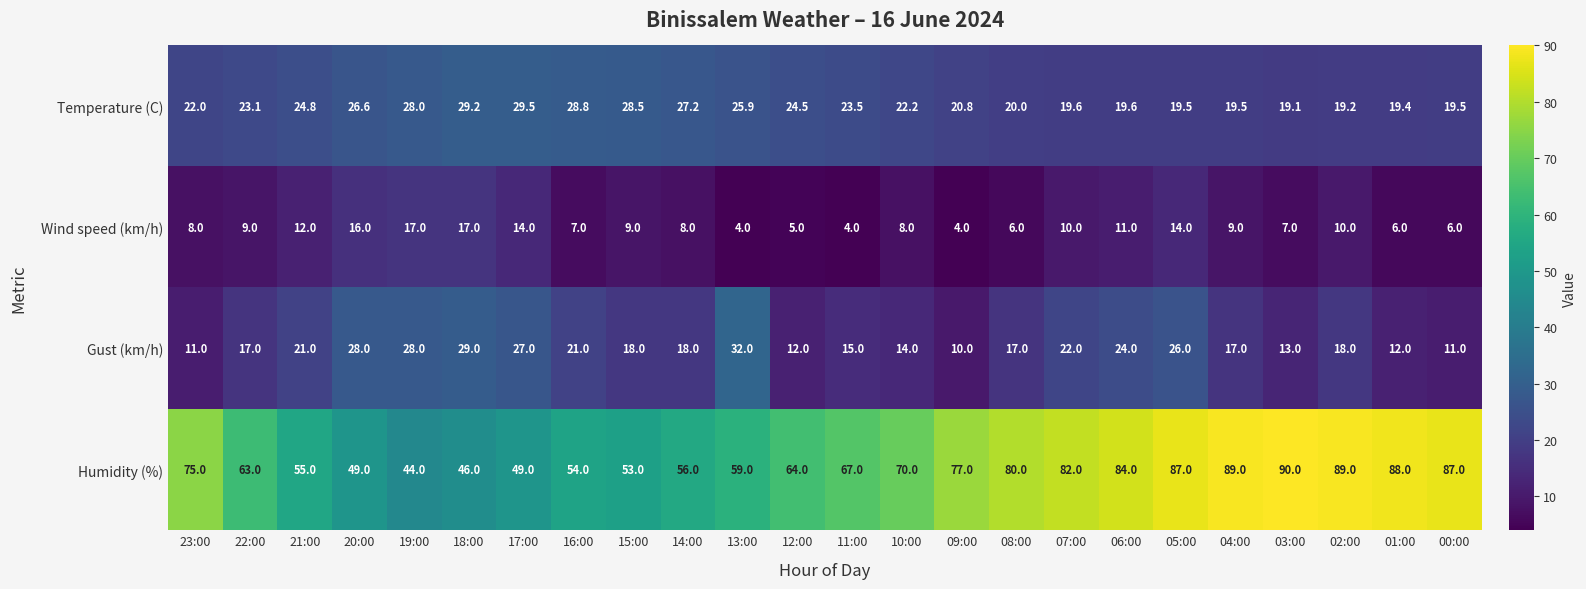

Which series has the largest total across all categories?

Humidity (%)